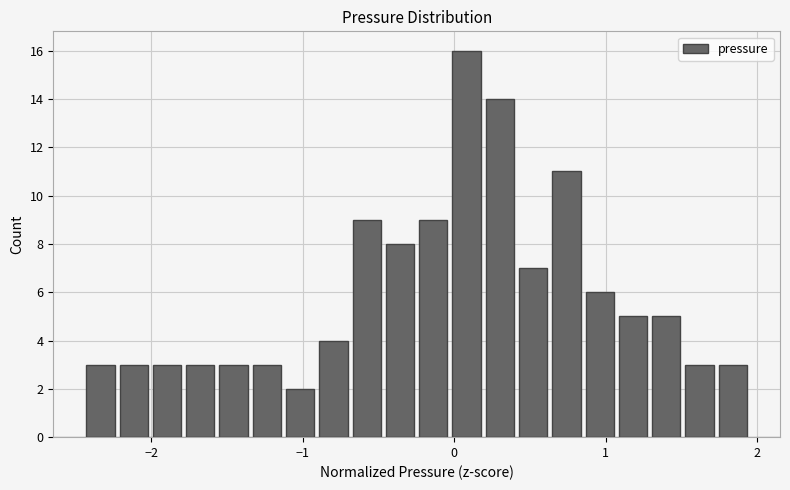

Read against the x-axis, roughly where is the centre of the tallest bar?

0.1